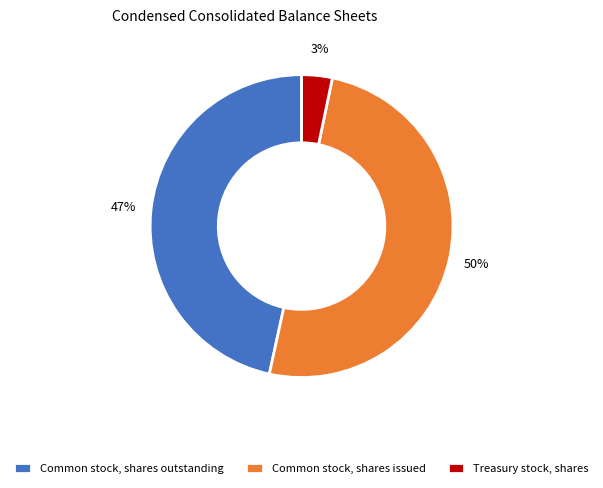

How many segments does this pie chart have?

3